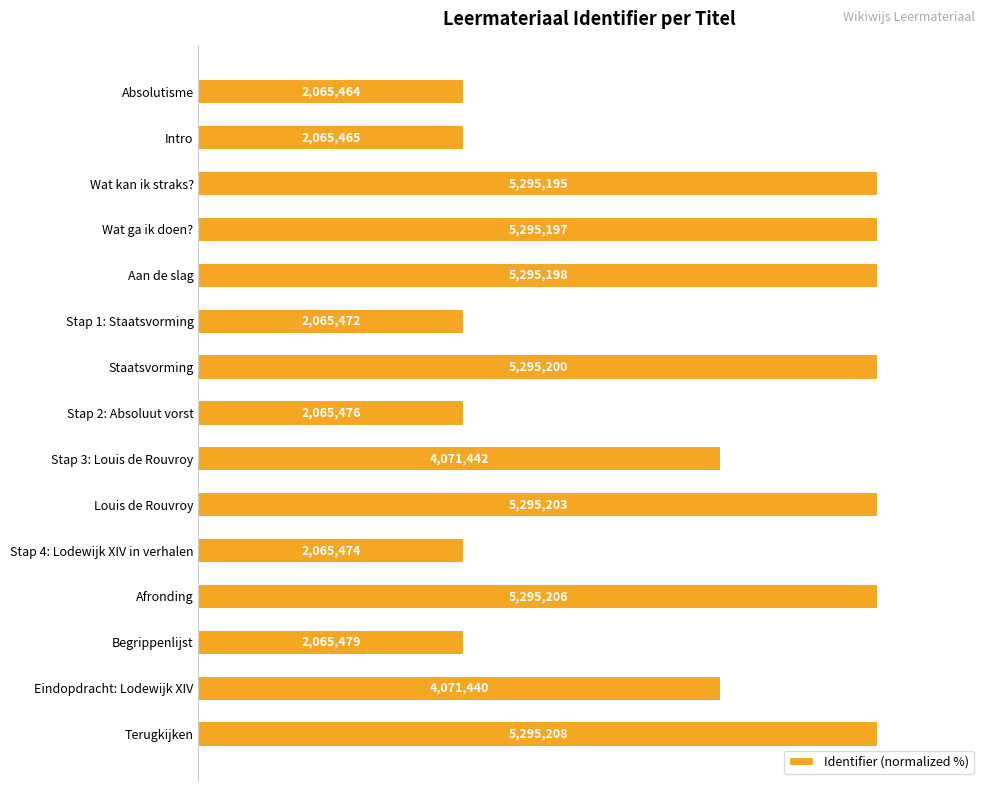

How many bars are there in total?

15